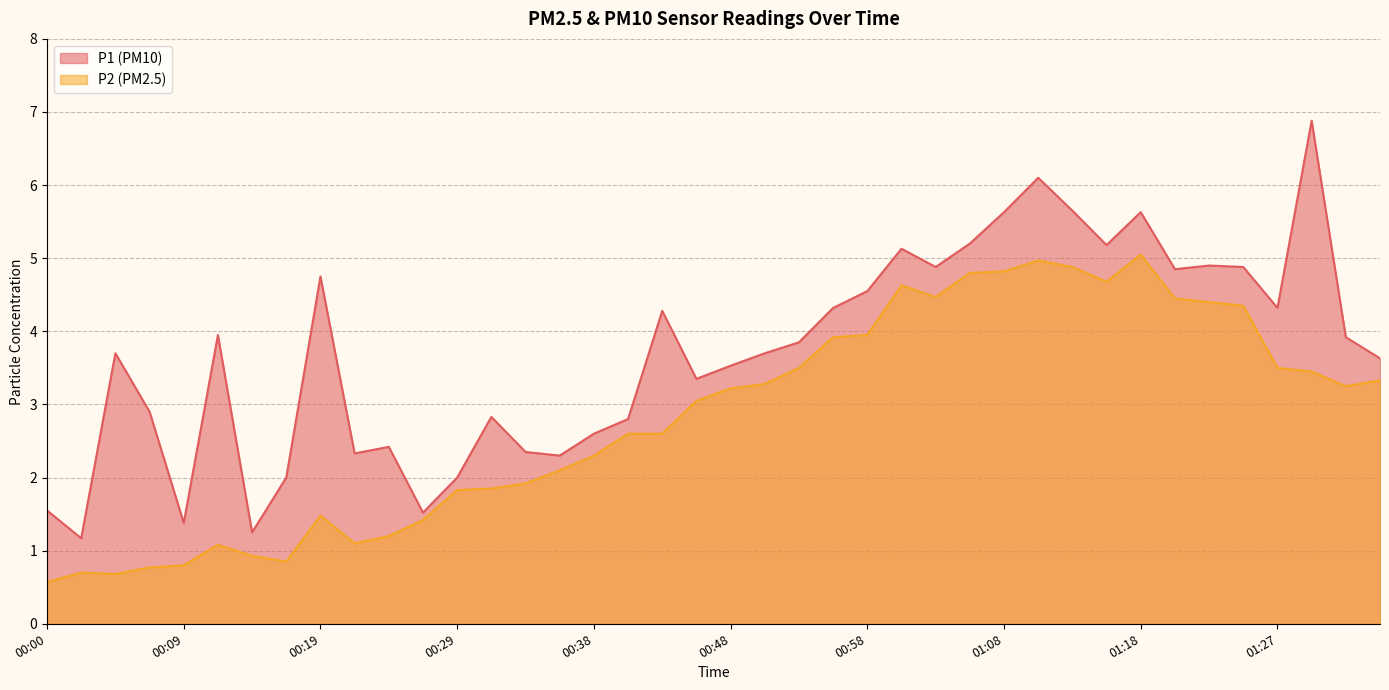

Between 00:09 and 01:20, which series saw the biggest shift?

P2